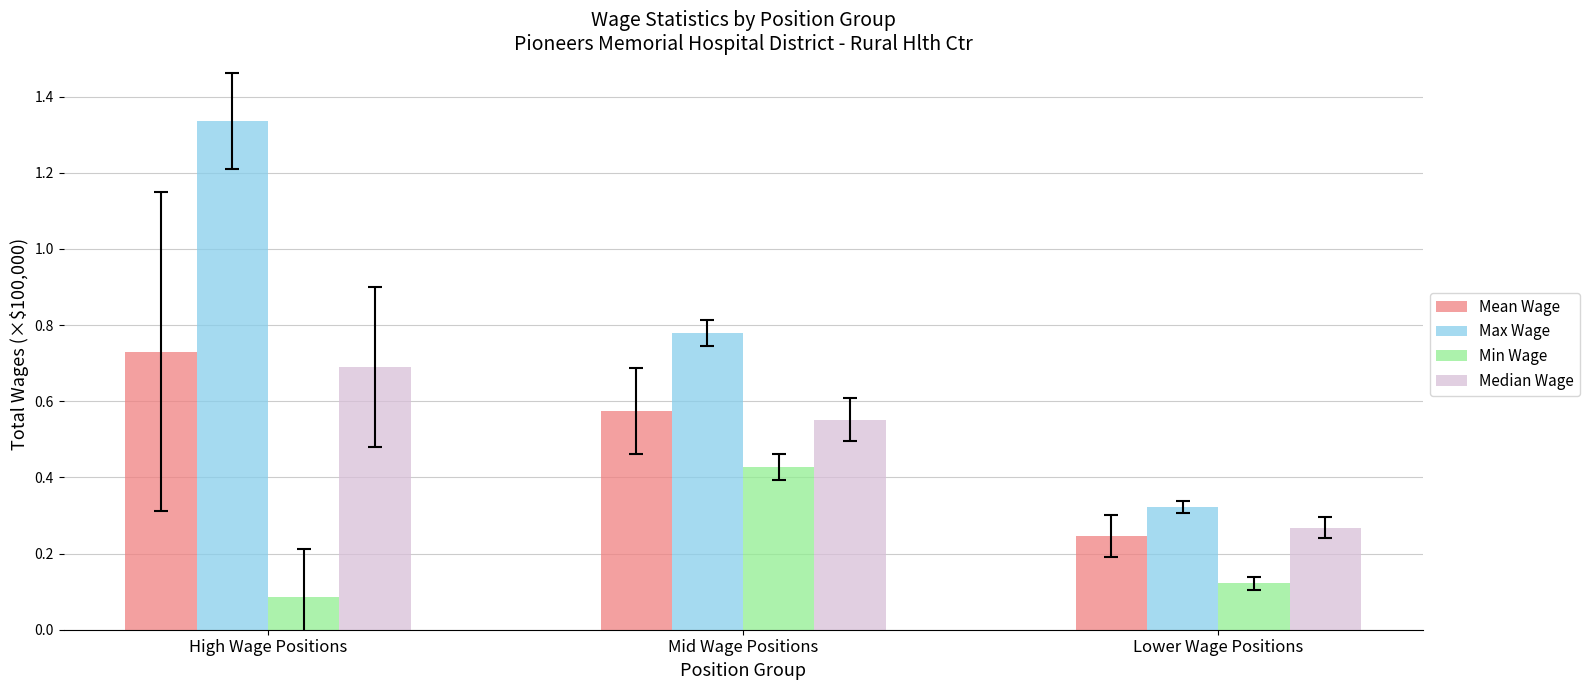

Which series has the largest total across all categories?

Max Wage